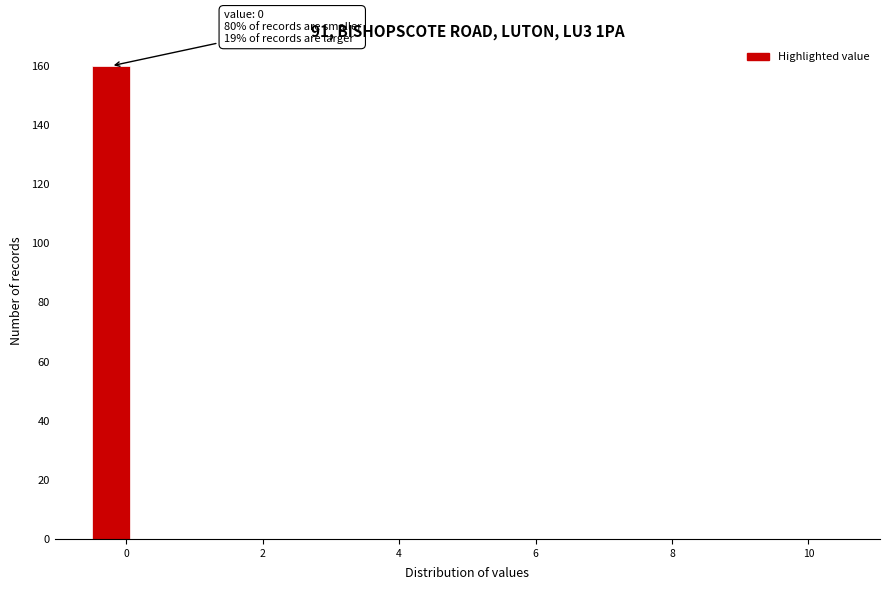

Read against the x-axis, roughly where is the centre of the tallest bar?

-0.2